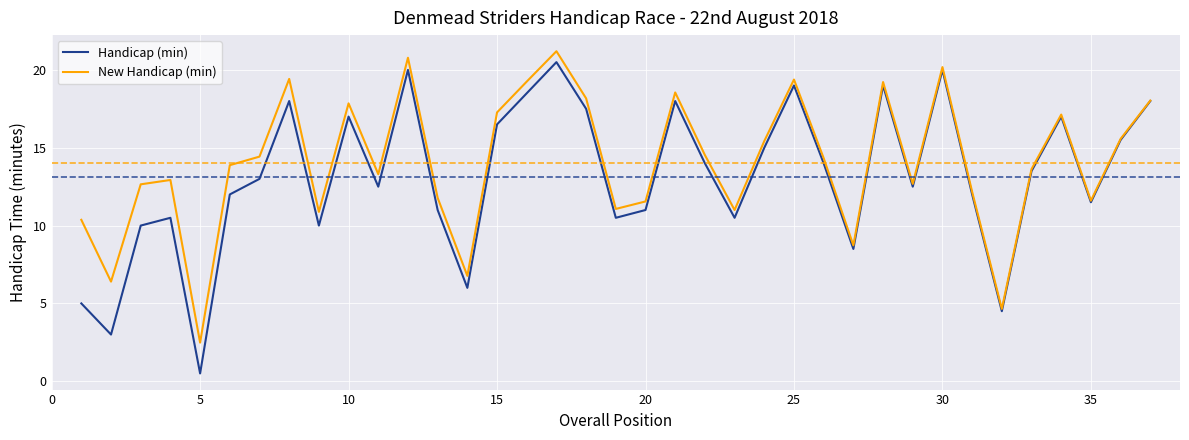

Which series has the widest spread of values?

Handicap (min)